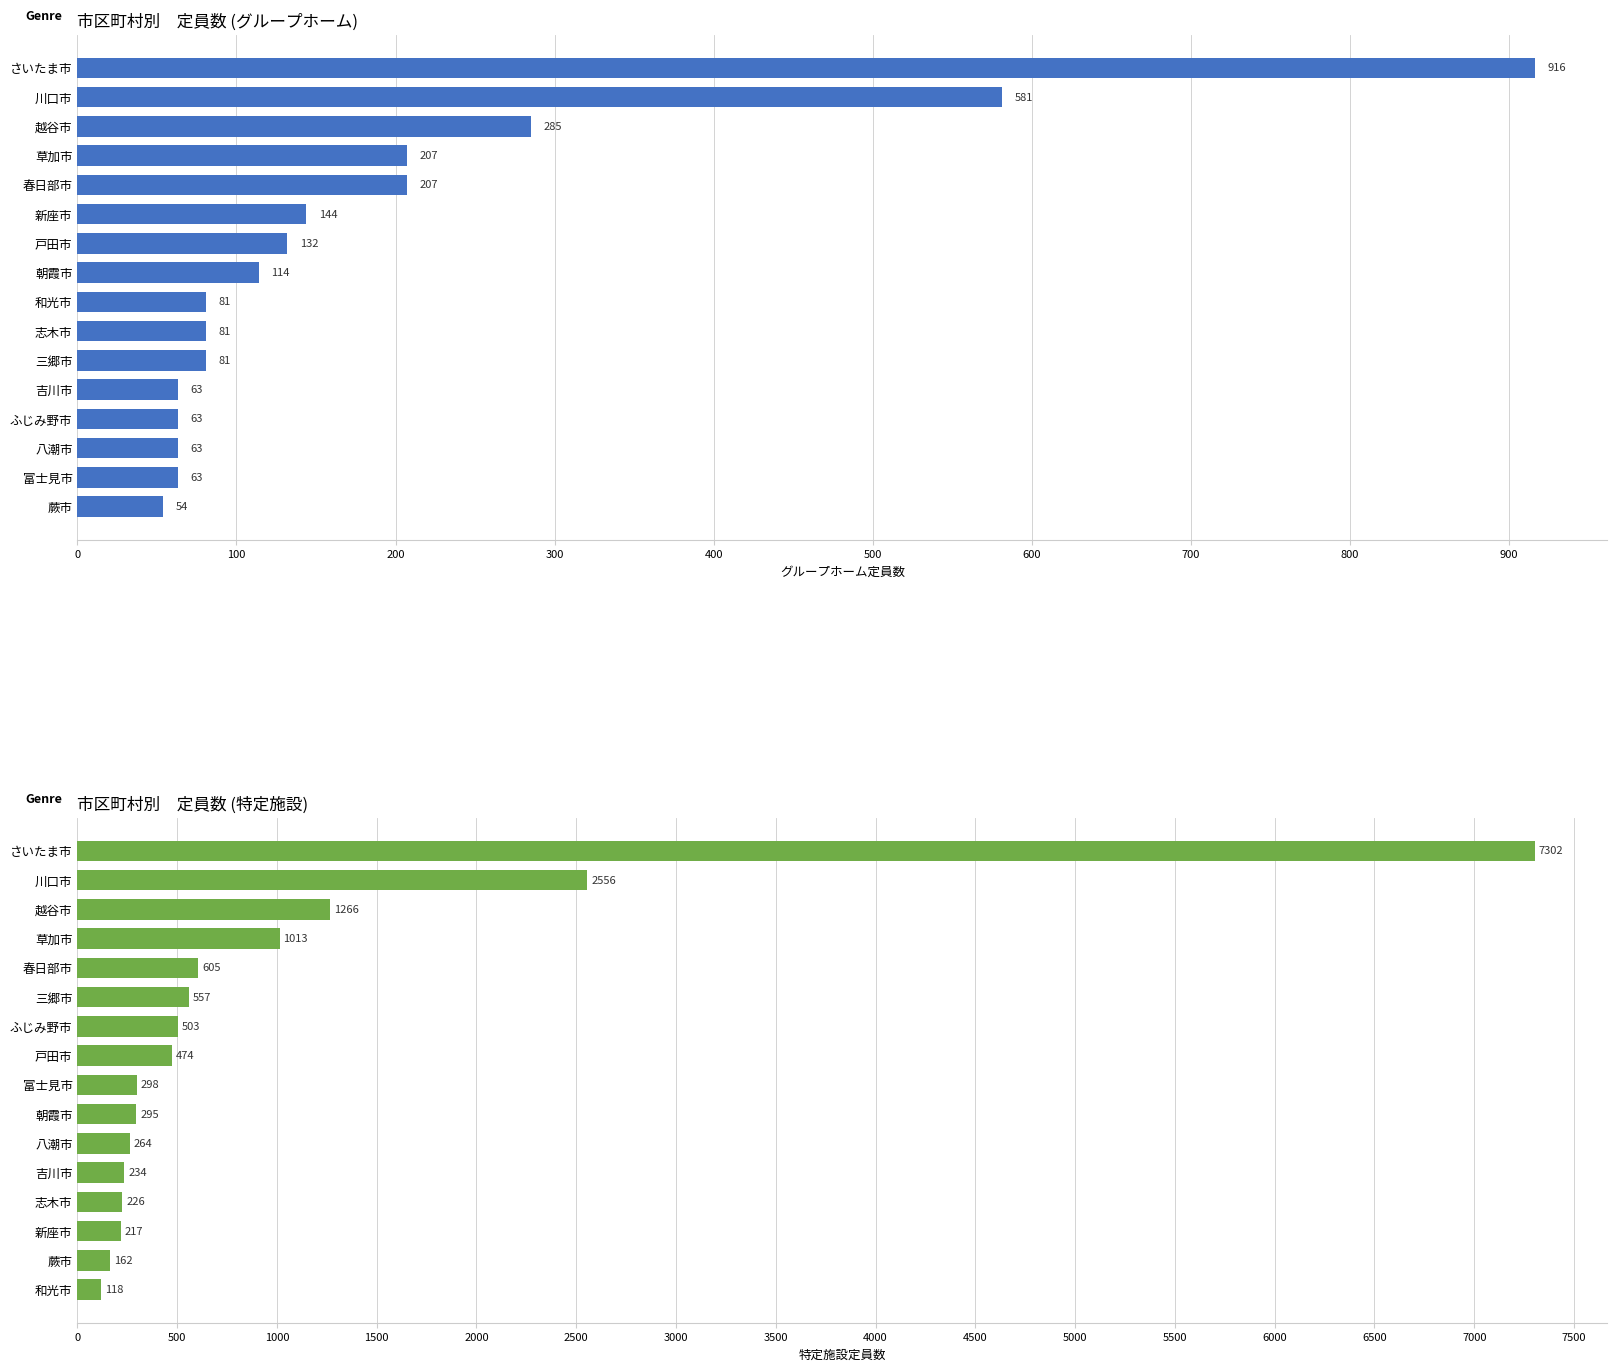

Are the bars horizontal?

Yes